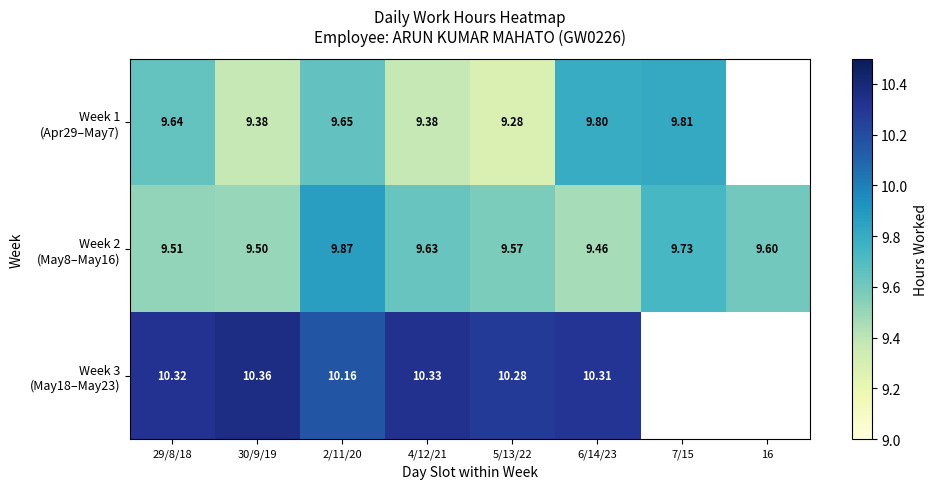

At 2/11/20, list the series in order from smallest to largest.

Week 1 (Apr29–May7), Week 2 (May8–May16), Week 3 (May18–May23)